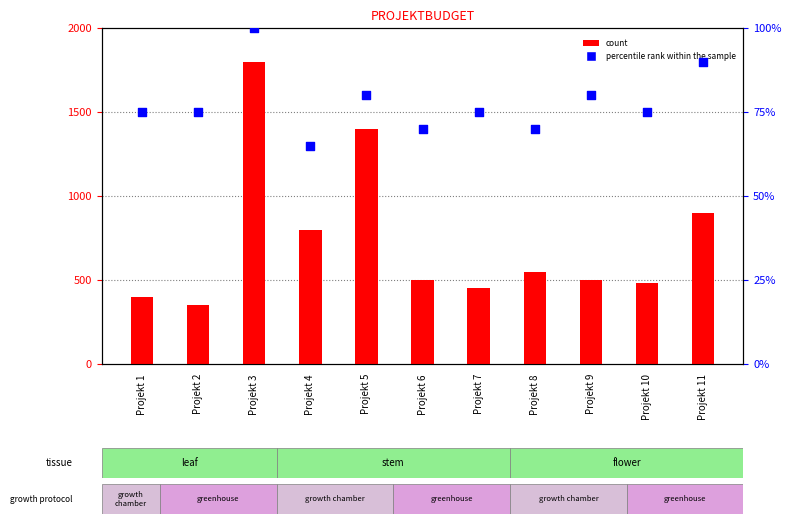

What is the total value across all series at Projekt 4?

865